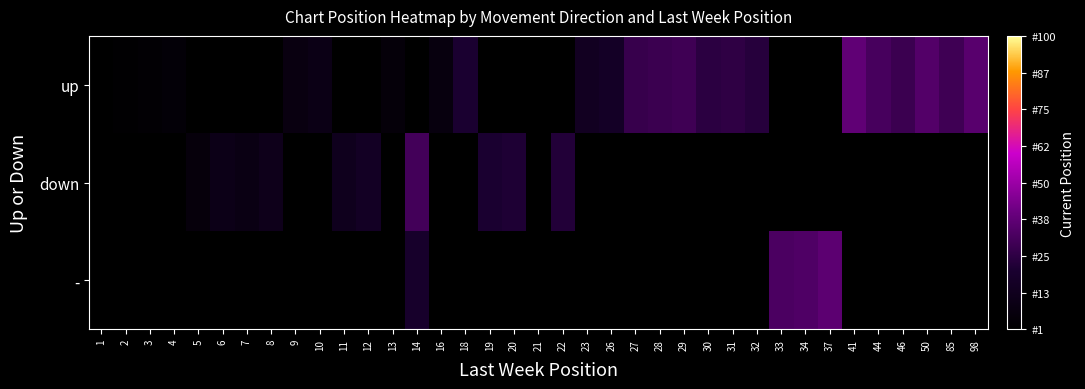

How many categories are shown in the chart?

37